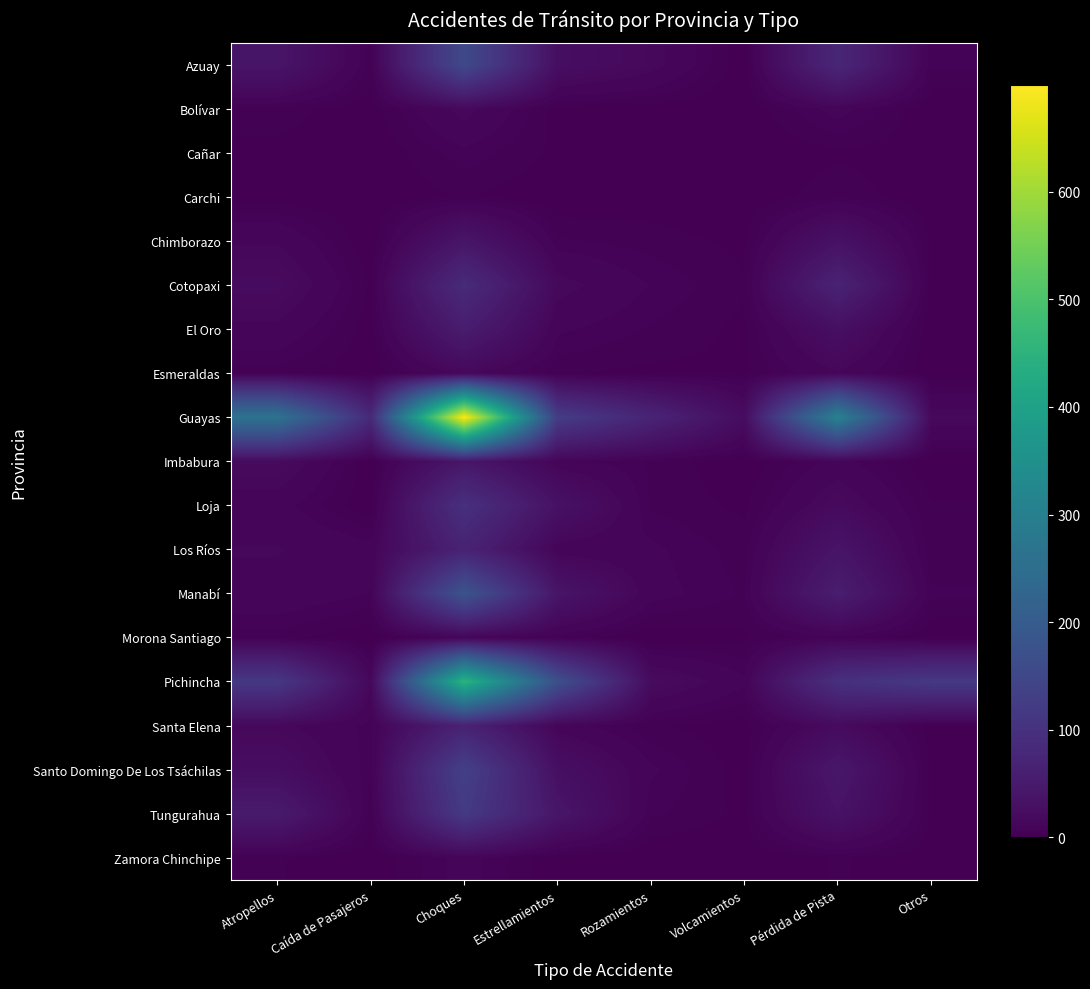

At which category is the sum across all series the highest?

Choques